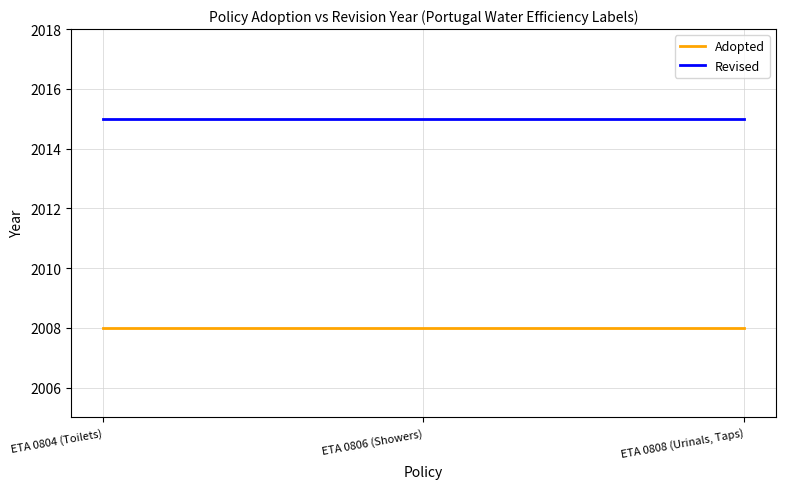

Reading left to right, what are all the values shown in this chart?

Adopted: ETA 0804 (Toilets)=2008	ETA 0806 (Showers)=2008	ETA 0808 (Urinals, Taps)=2008
Revised: ETA 0804 (Toilets)=2015	ETA 0806 (Showers)=2015	ETA 0808 (Urinals, Taps)=2015